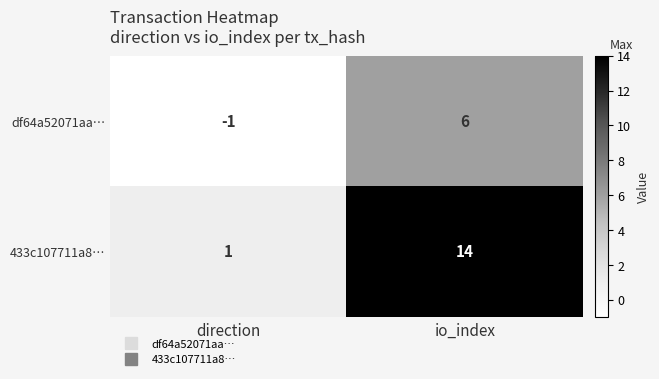

At how many categories does at least one series exceed 8?

1